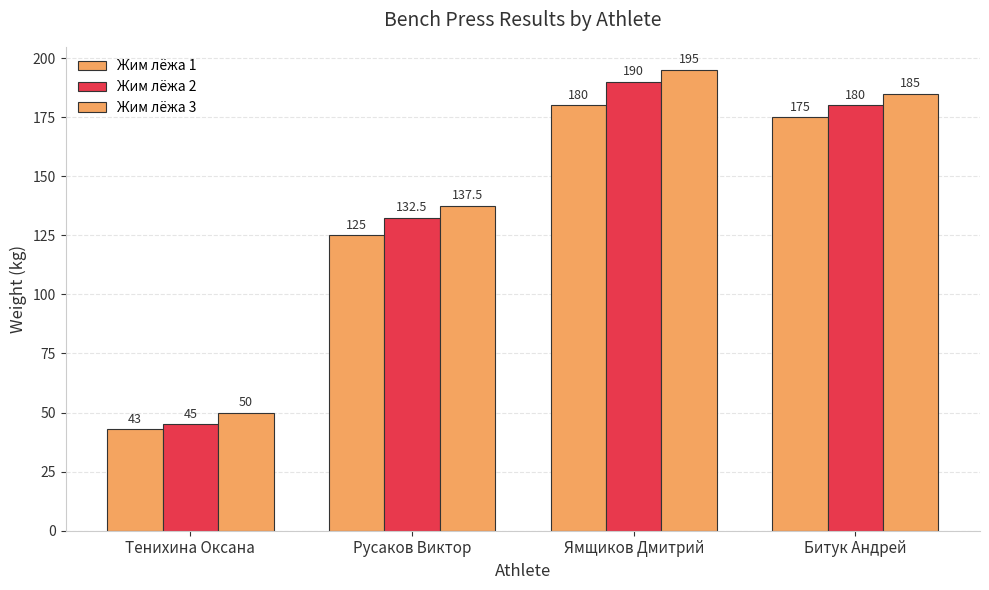

Does the chart contain stacked bars?

No